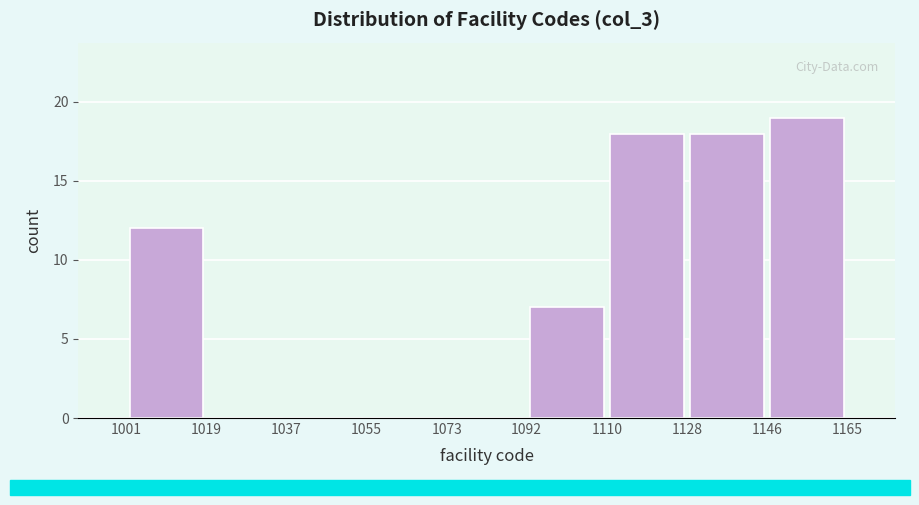

Over which range of the x-axis is the bar tallest?

1146 to 1165